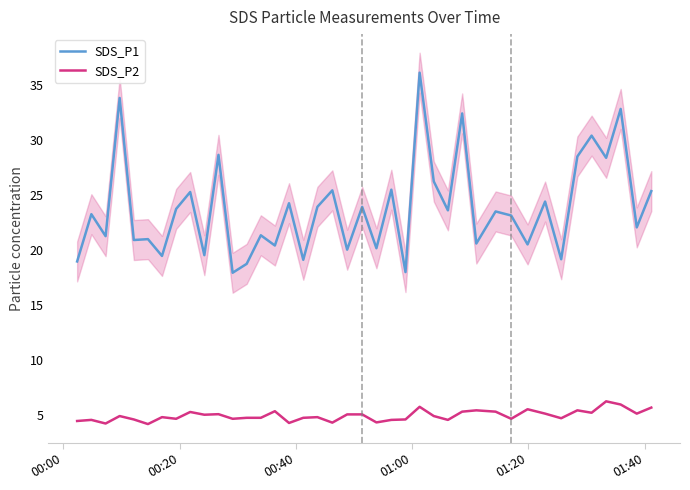

How many categories are shown in the chart?

40